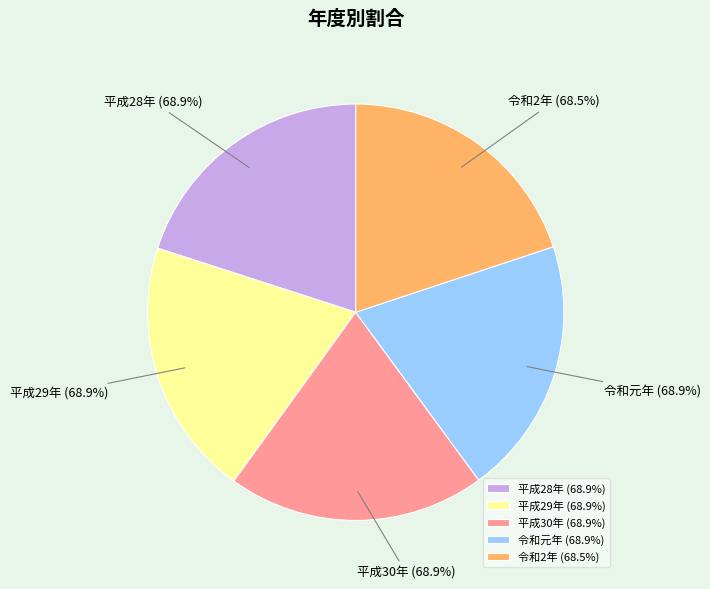

True or false: 令和2年 accounts for 20% of the total.

True